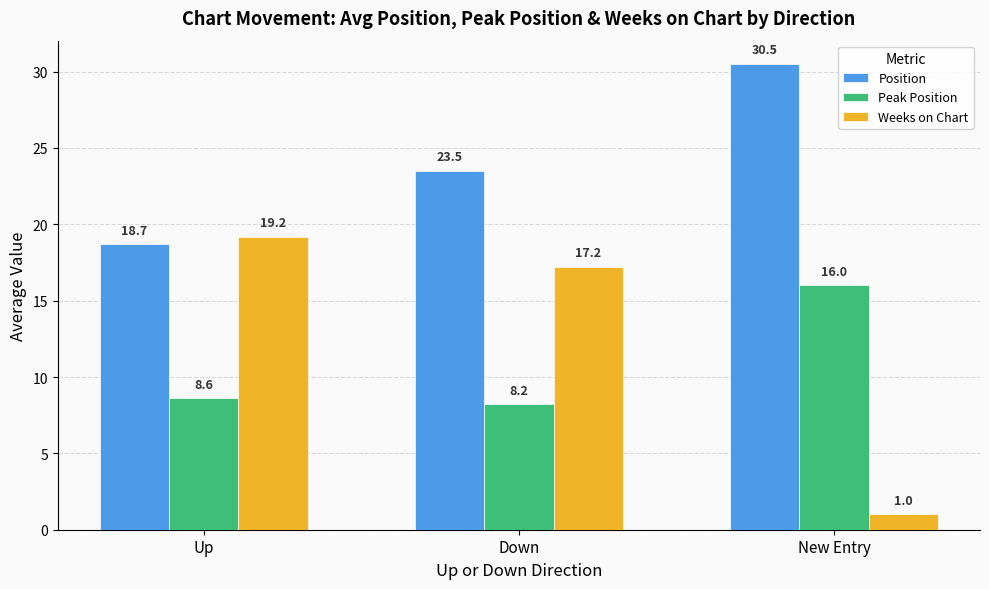

Rank the series at New Entry from lowest to highest value.

Weeks on Chart, Peak Position, Position